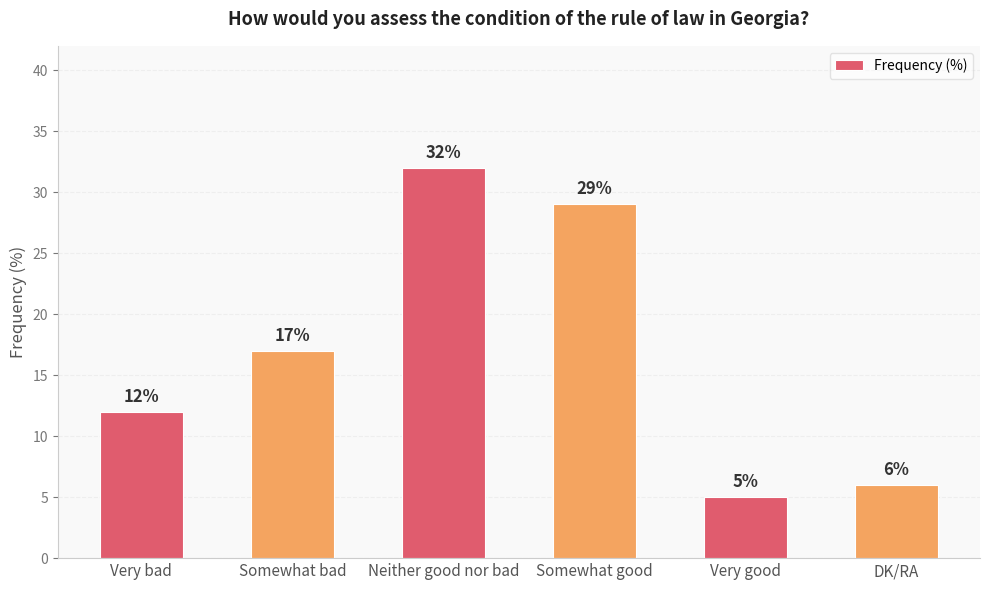

What is the change in value from Very good to DK/RA?

+1